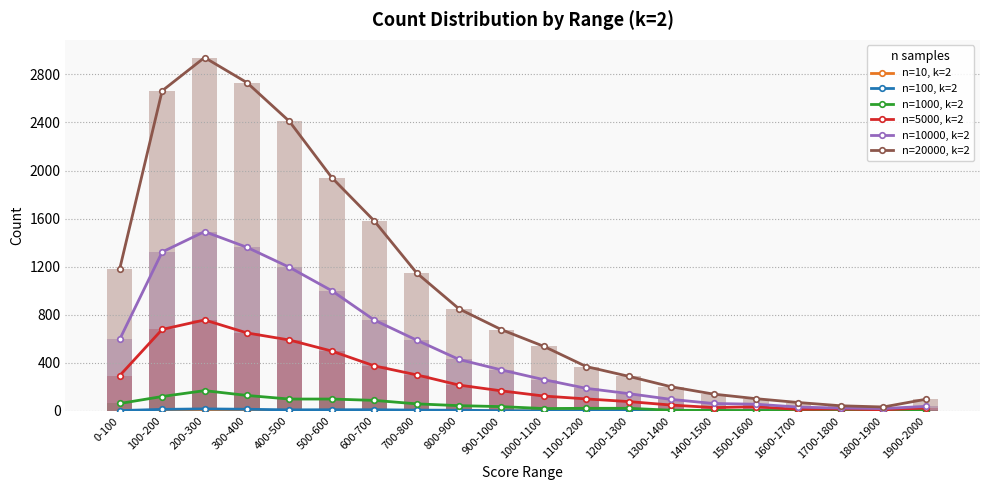

What position from the left is 1500-1600?

16